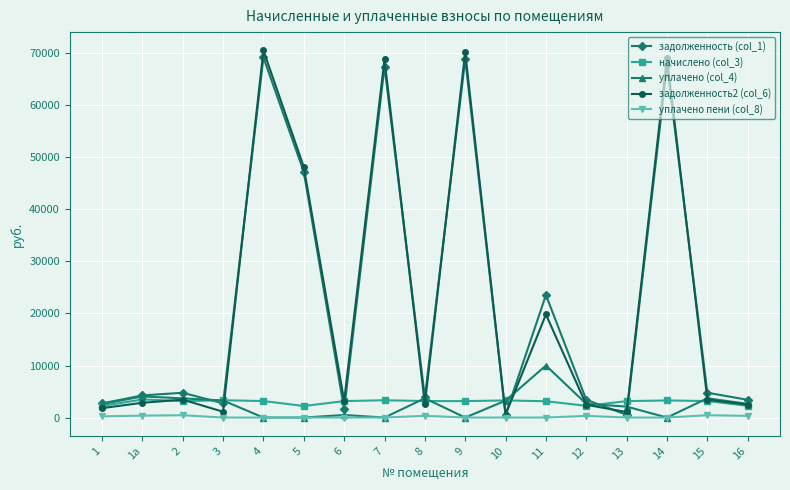

True or false: начислено (col_3) and уплачено пени (col_8) intersect in this chart.

False